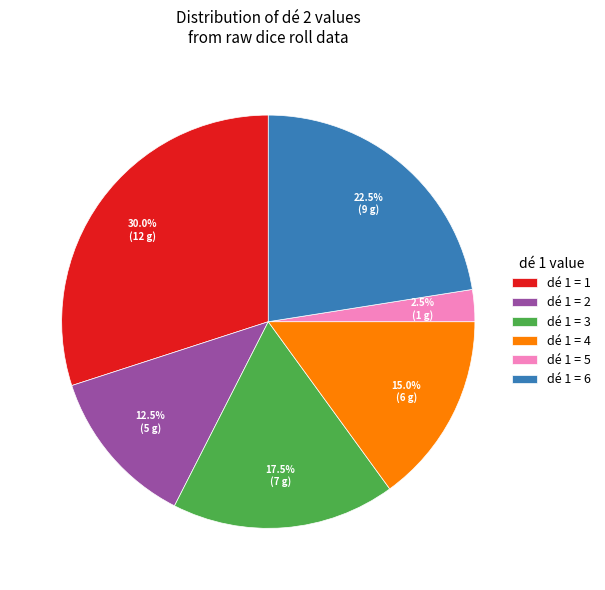

What percentage is NOT represented by dé 1 = 4?

85.0%